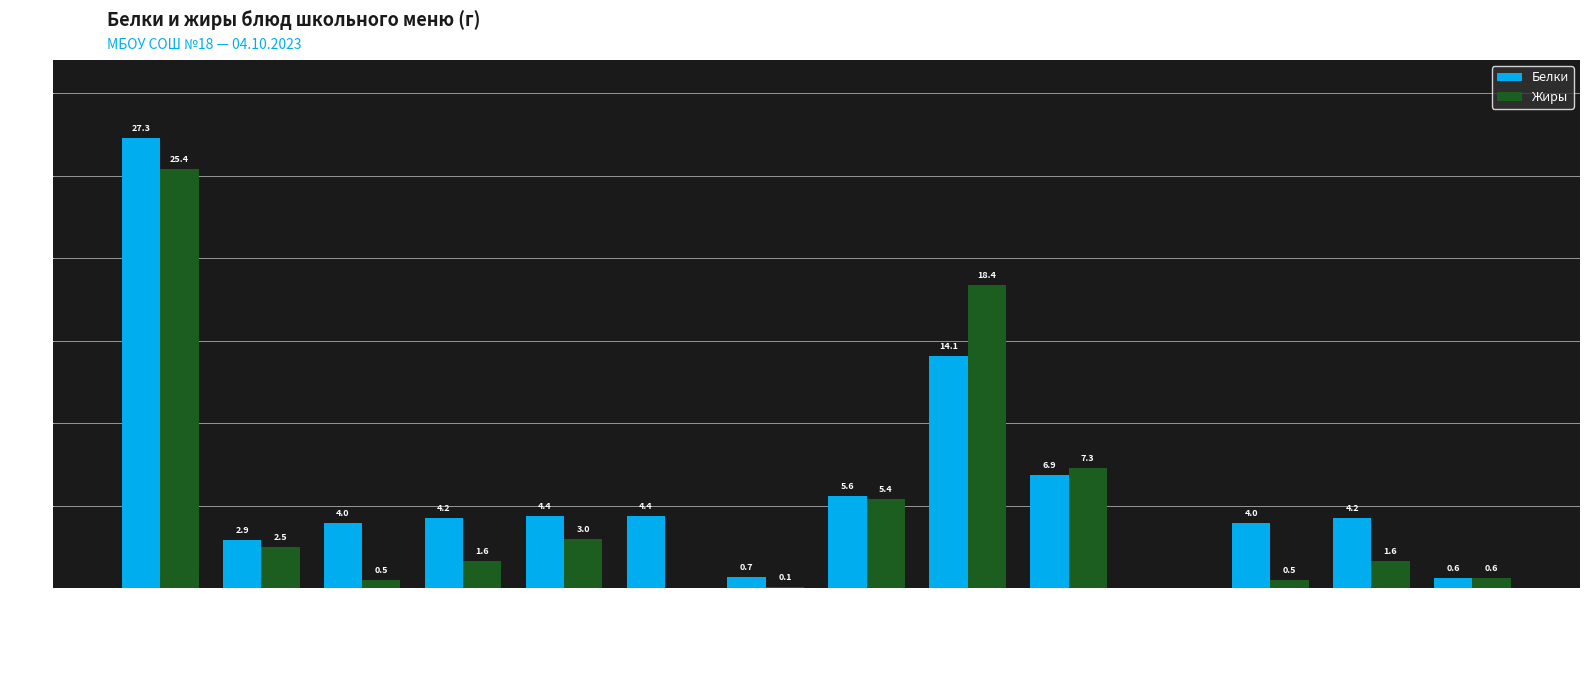

Which series has the largest range (max minus min)?

Белки